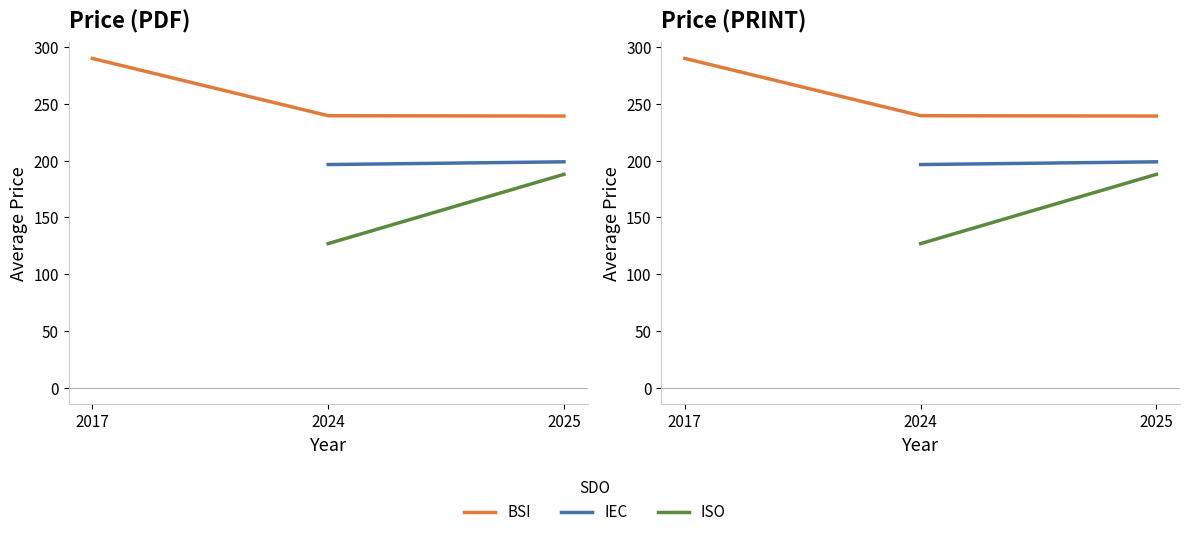

What is the label of the 1st point from the left?

2017